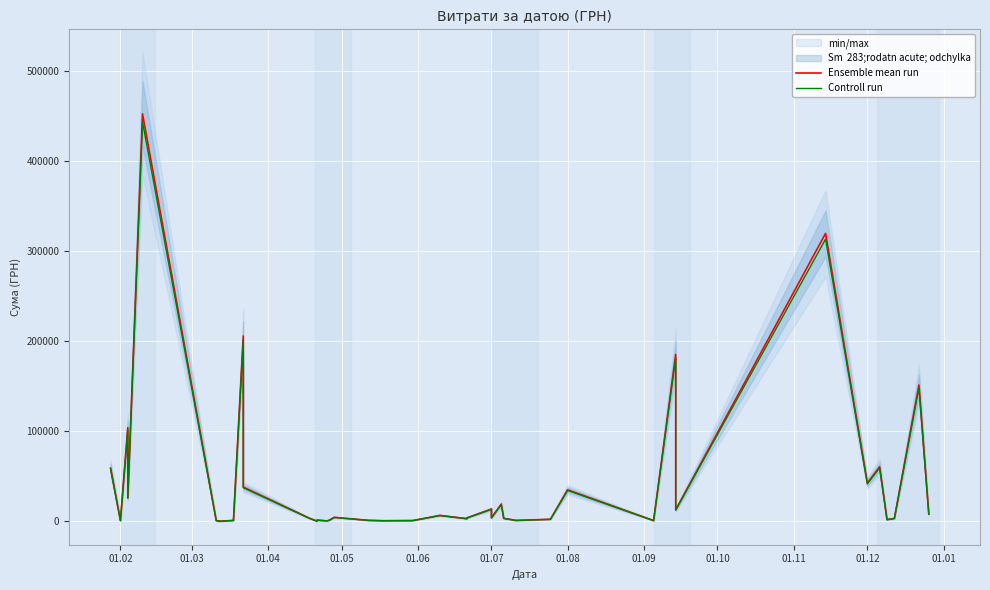

Reading left to right, list all the values displayed in this chart.

Ensemble mean run: 59222.9	1003.0	104098.6	26354.5	452100.0	1000.0	500.0	250.0	1170.0	205710.5	38210.5	3515.5	391.2	1536.0	700.0	1383.6	4589.8	1260.0	865.2	1031.9	6742.9	3125.2	3973.2	13795.8	4083.9	19242.0	3500.0	1186.8	2450.0	35130.0	997.0	185221.2	12927.0	319574.0	42588.0	60666.6	2050.0	3420.0	151367.0	8376.9
Controll run: 58038.4	982.9	102016.6	25827.4	443058.0	980.0	490.0	245.0	1146.6	201596.3	37446.3	3445.2	383.4	1505.3	686.0	1355.9	4498.0	1234.8	847.9	1011.3	6608.0	3062.7	3893.7	13519.9	4002.3	18857.2	3430.0	1163.1	2401.0	34427.4	977.1	181516.8	12668.4	313182.5	41736.2	59453.3	2009.0	3351.6	148339.7	8209.3